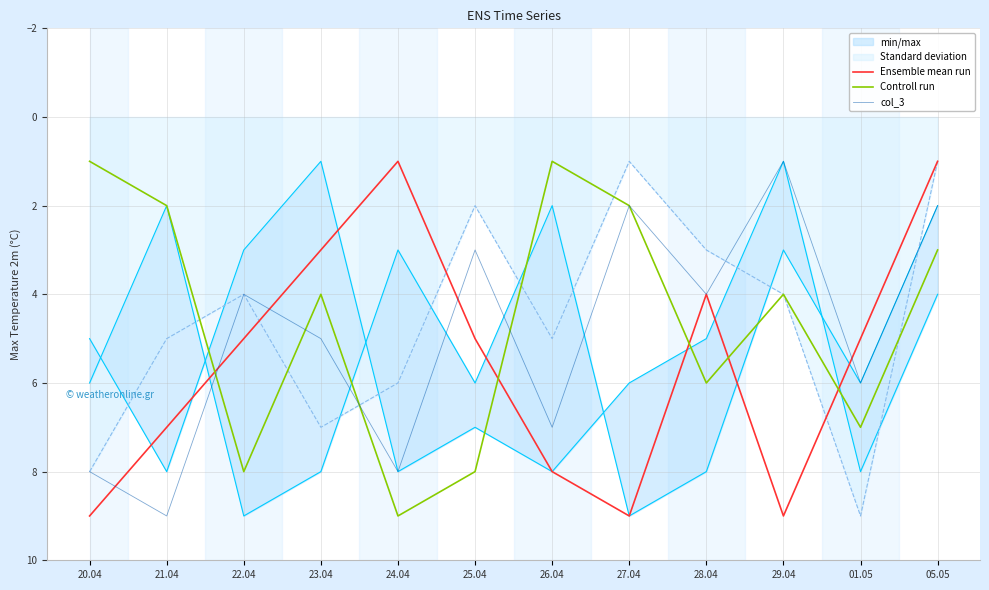

Count the col_3 values in the range 3 to 8.

8